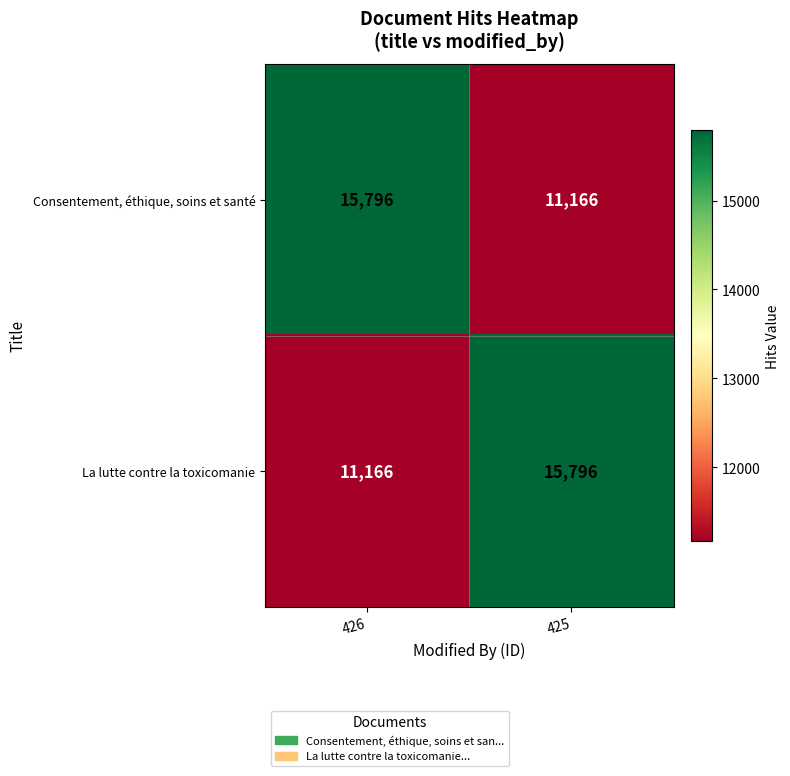

What is the total value across all series at 426?

26962